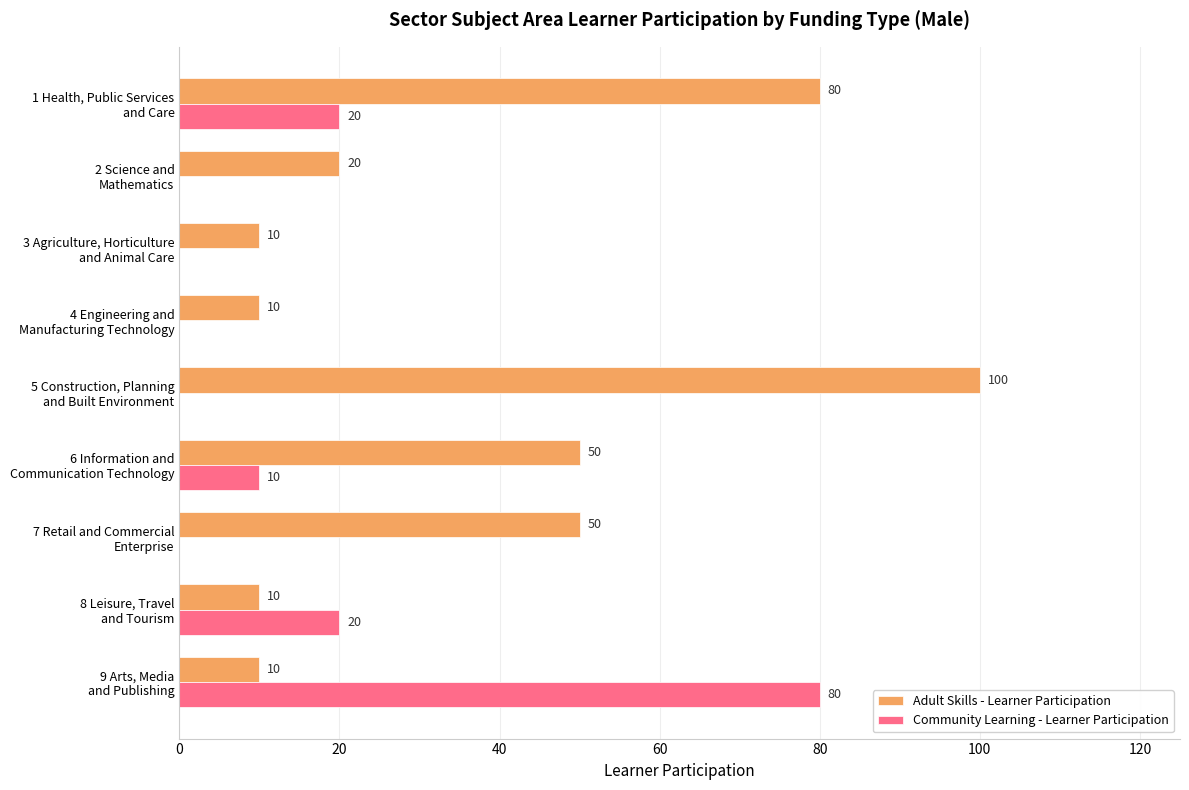

Which series has the largest total across all categories?

Adult Skills - Learner Participation